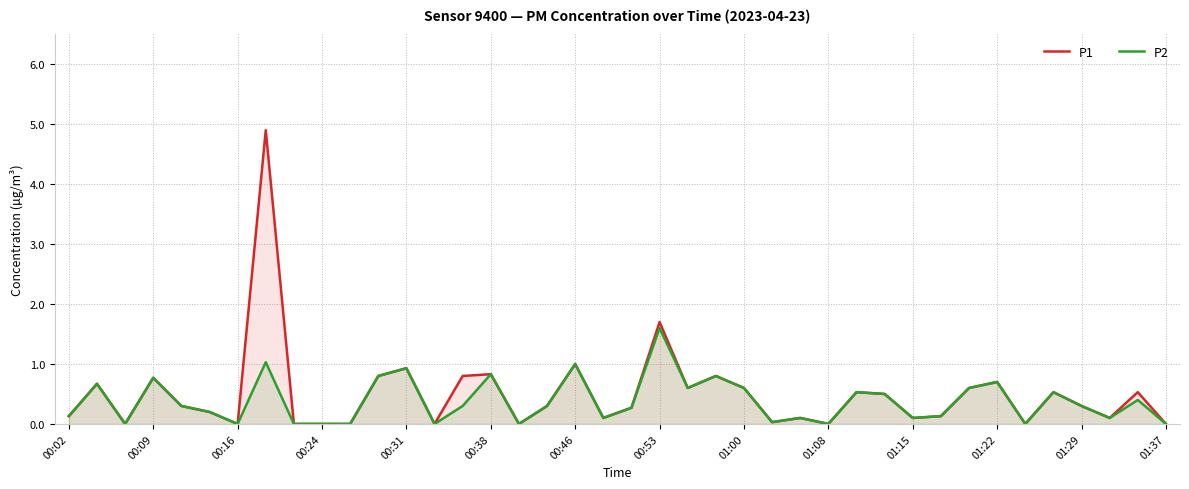

True or false: P2 and P1 cross at least once.

False